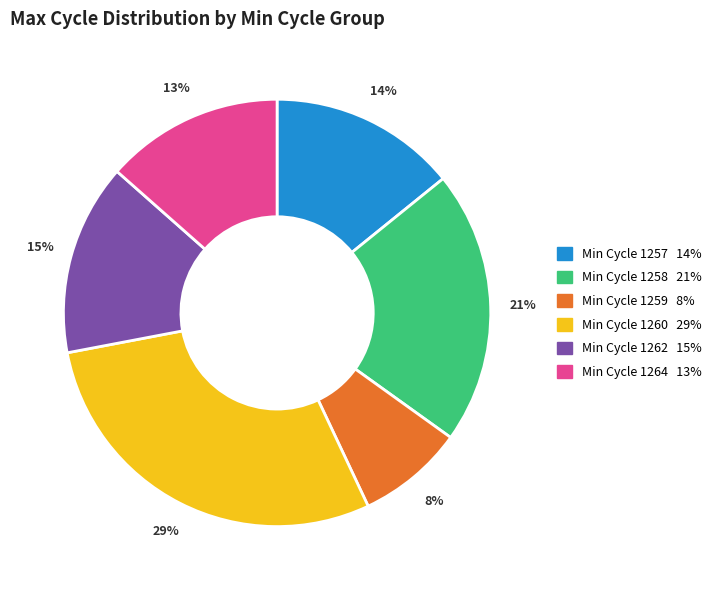

Does any single category account for the majority?

No